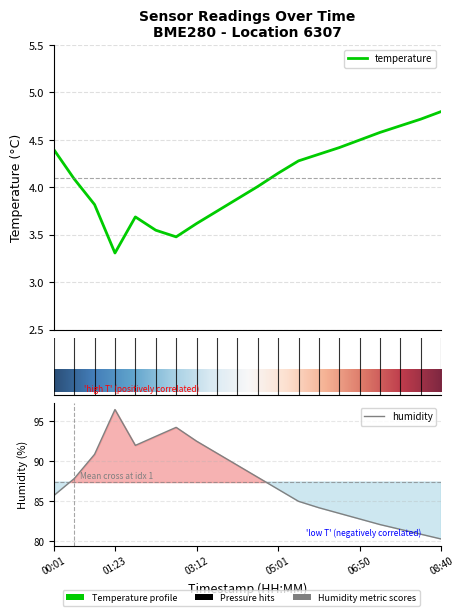

The value of temperature at 07:45 is 4.7. True or false?

True